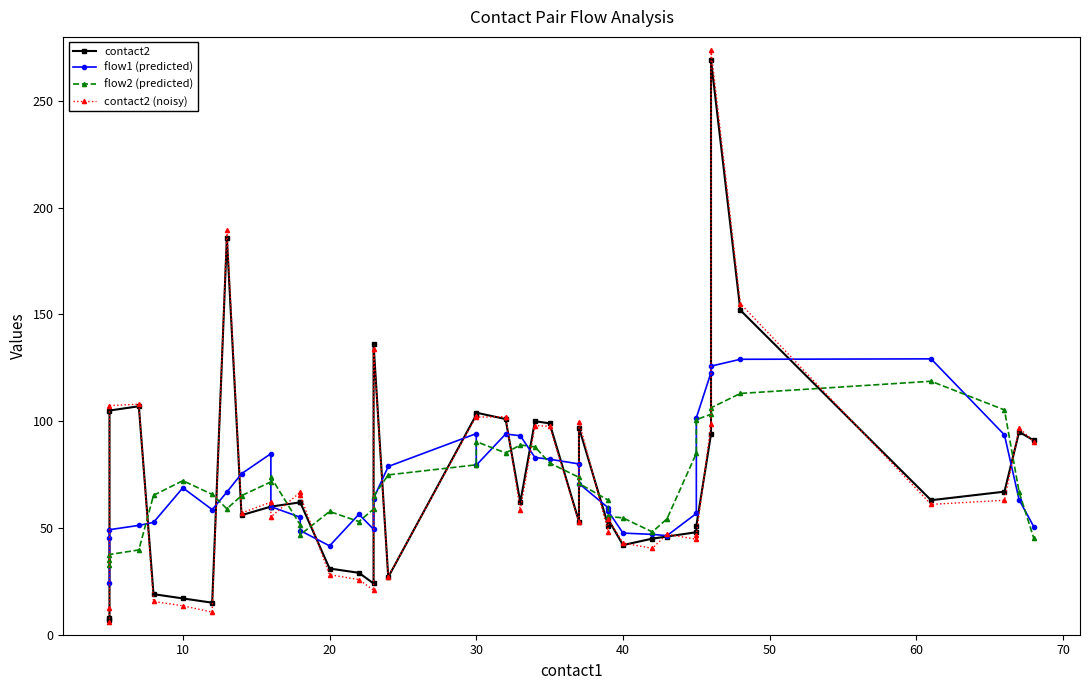

Which series has the widest spread of values?

contact2 (noisy)